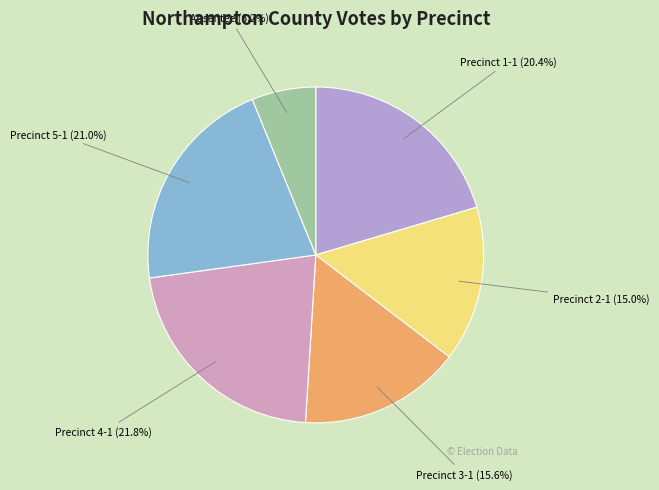

To the nearest percent, what is the difference between the Precinct 3-1 and Absentee slice percentages?

9%